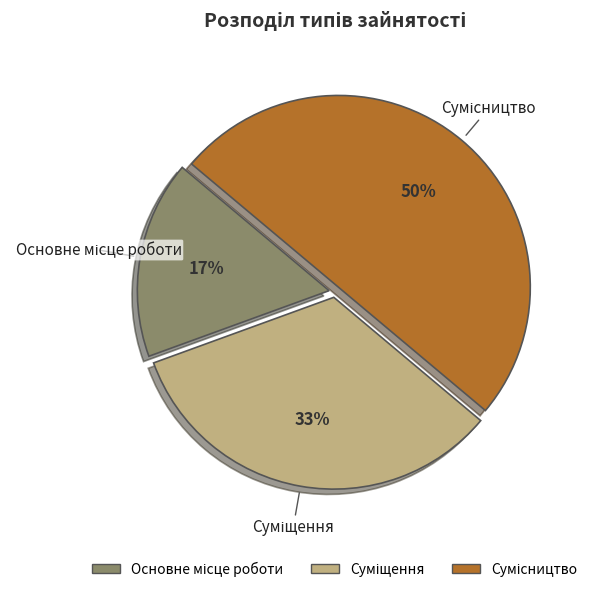

To the nearest percent, what is the average slice percentage?

33%